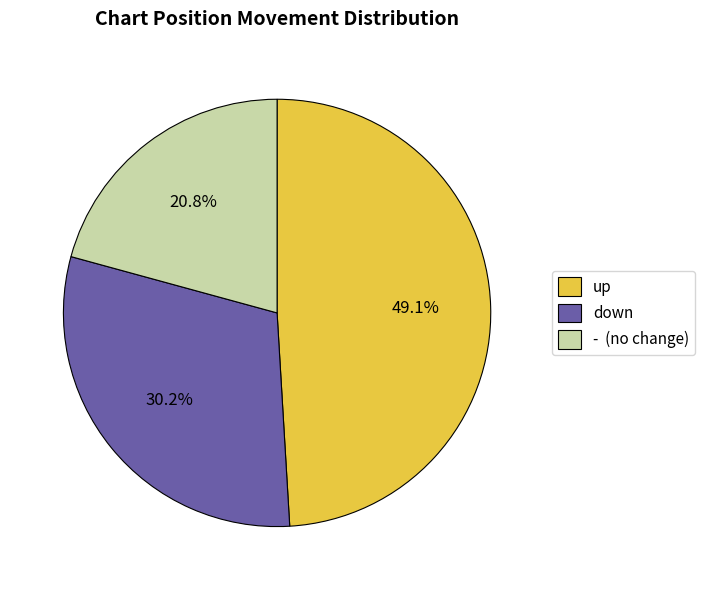

Is it true that down is 30% of the pie?

True